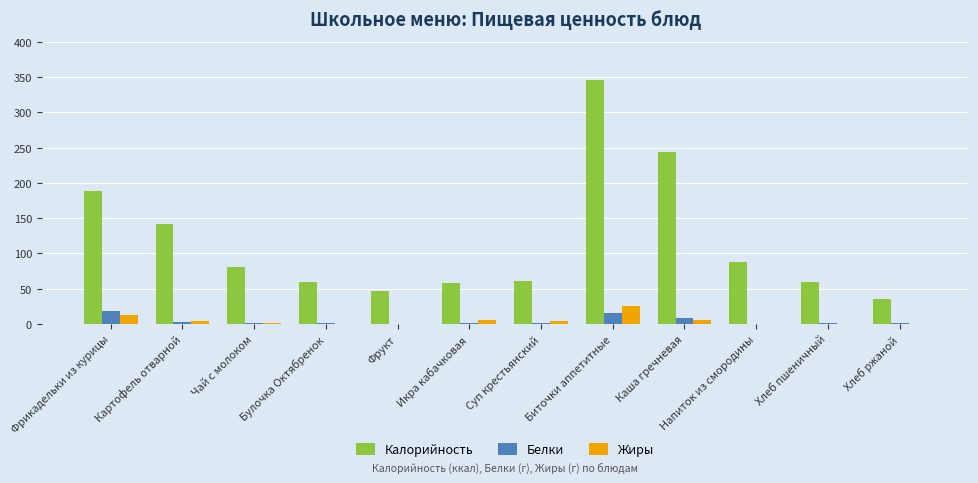

How many data points does each series have?

12